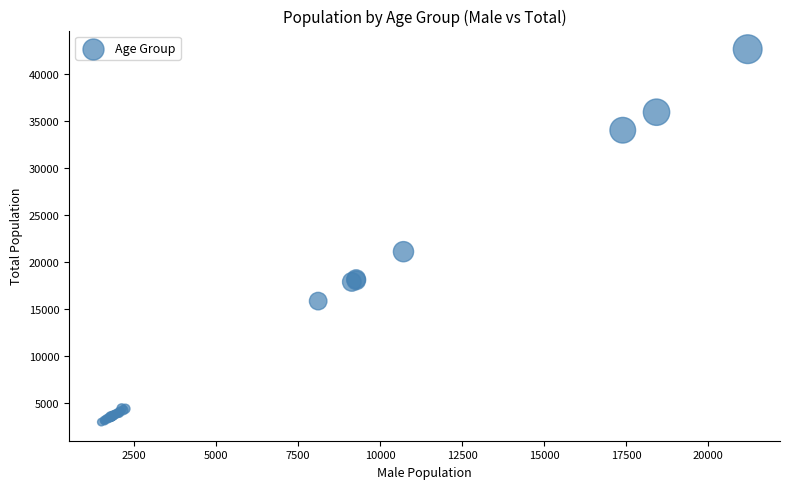

What Y value in the scatter plot is closest to 22832?

21124